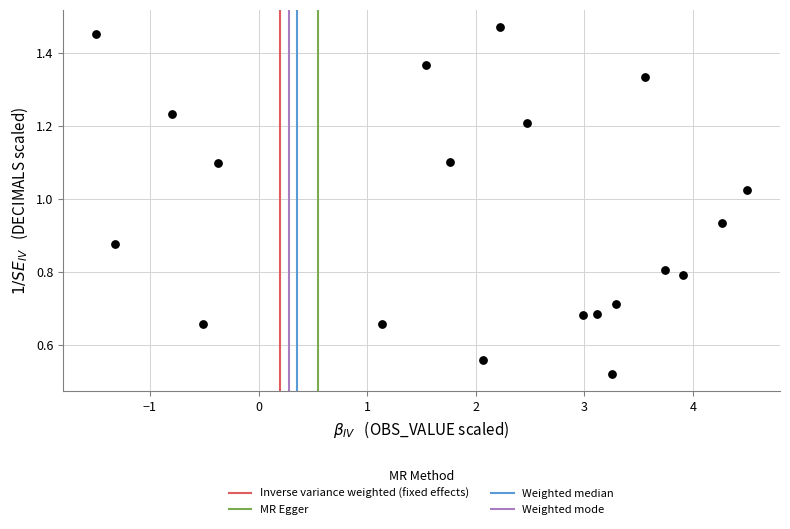

What is the range of X values (max minus min)?

6.0